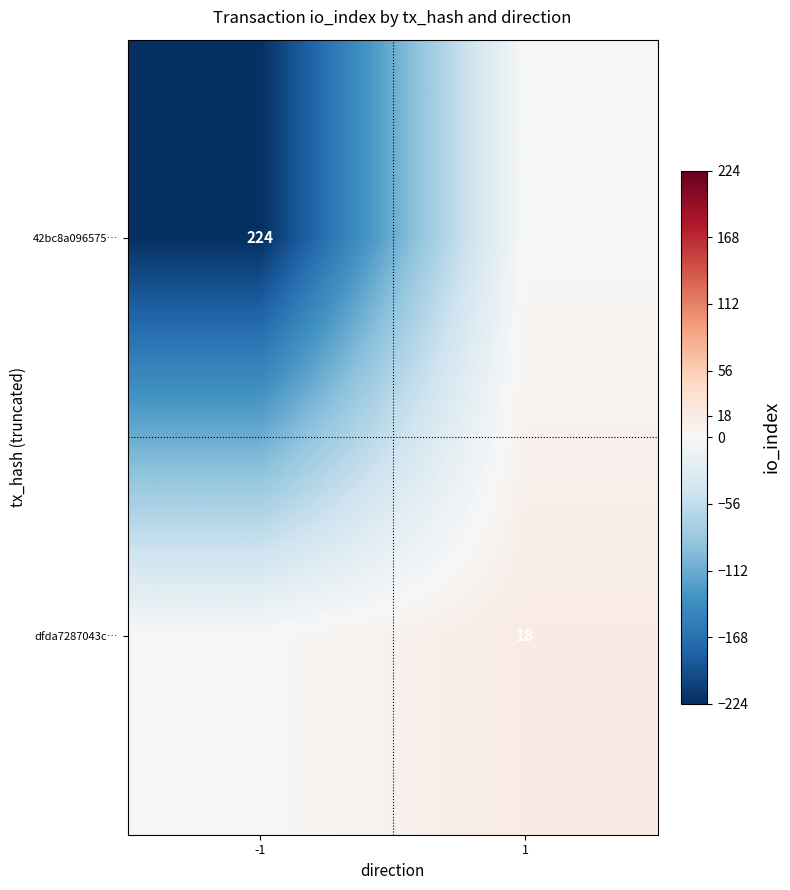

What is the maximum value shown in the chart?

18